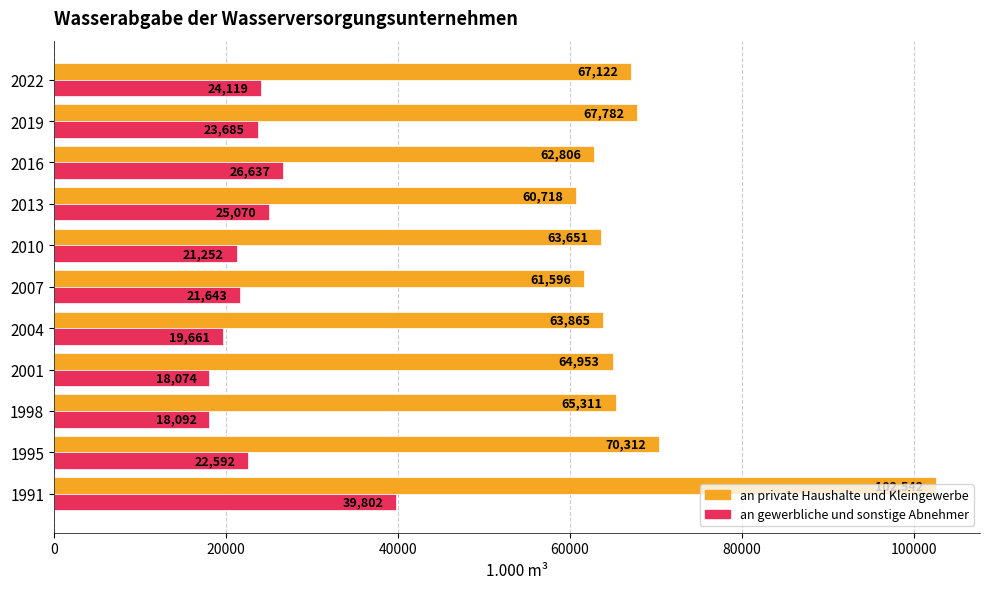

Between 1991 and 2001, which series saw the biggest shift?

an private Haushalte und Kleingewerbe